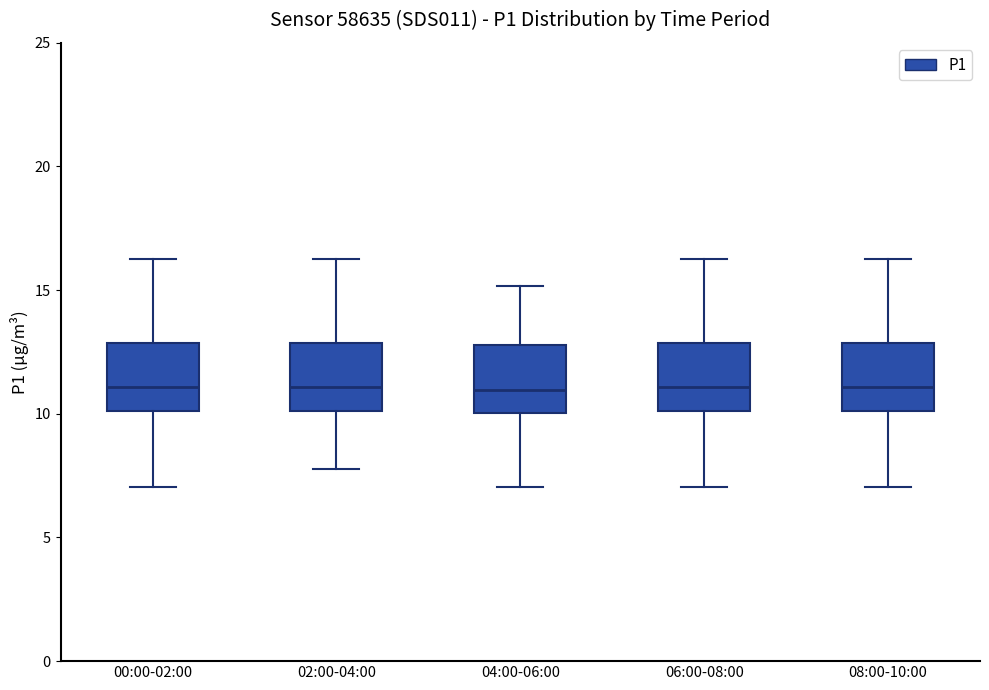

Reading left to right, transcribe this box plot: for each box, give where its median line is, the range the box spans, and where its two whiskers end, as read against the y-axis. The values are not printed on the chart, so give them approximately, as read against the axis.

00:00-02:00: median 11.0, box 10.0 to 13.0, whiskers 7.0 to 16.5
02:00-04:00: median 11.0, box 10.0 to 13.0, whiskers 8.0 to 16.5
04:00-06:00: median 11.0, box 10.0 to 13.0, whiskers 7.0 to 15.0
06:00-08:00: median 11.0, box 10.0 to 13.0, whiskers 7.0 to 16.5
08:00-10:00: median 11.0, box 10.0 to 13.0, whiskers 7.0 to 16.5